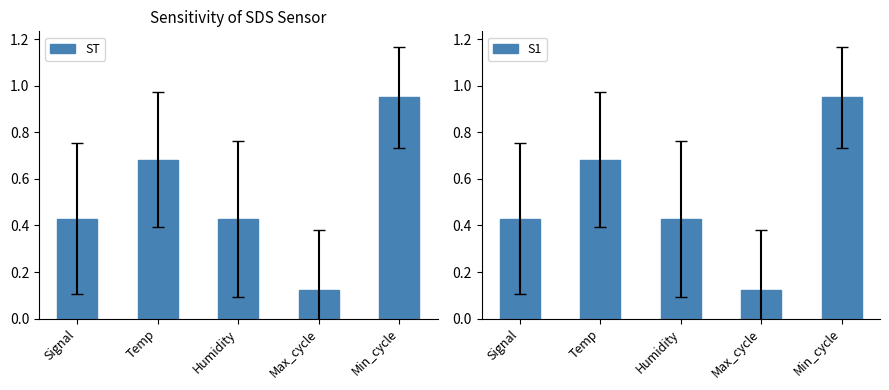

Reading left to right, extract all data points from this chart.

ST: Signal=0.4	Temp=0.7	Humidity=0.4	Max_cycle=0.1	Min_cycle=0.9
S1: Signal=0.4	Temp=0.7	Humidity=0.4	Max_cycle=0.1	Min_cycle=0.9